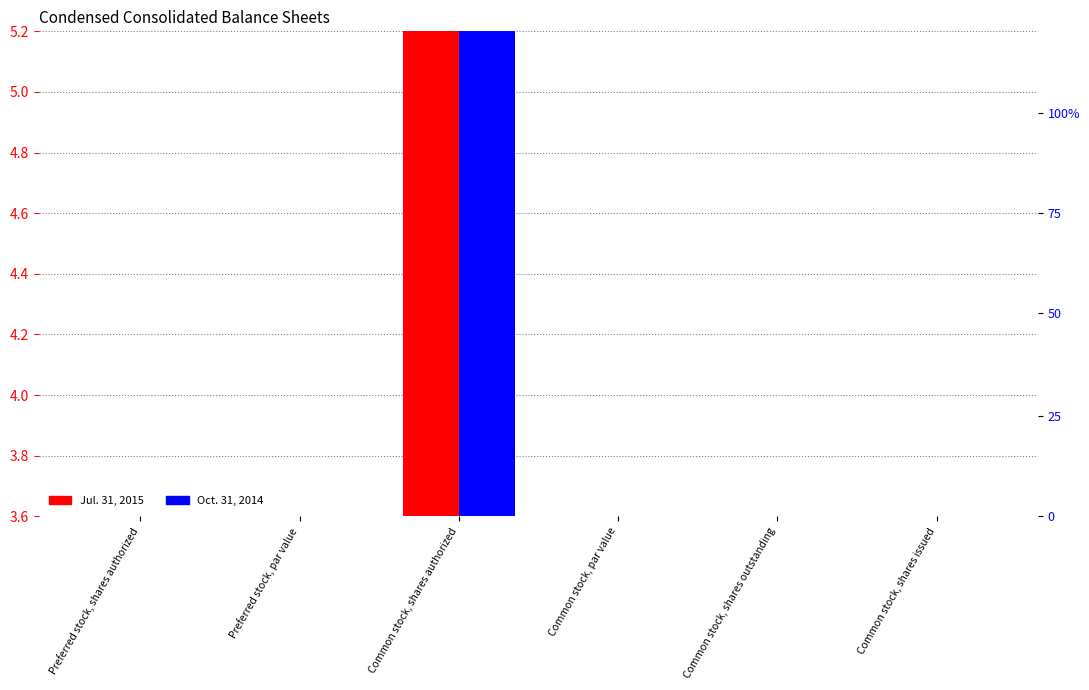

Reading left to right, transcribe all the data shown in this chart.

Jul. 31, 2015: Preferred stock, shares authorized=0.9	Preferred stock, par value=0.0	Common stock, shares authorized=5.2	Common stock, par value=0.0	Common stock, shares outstanding=2.8	Common stock, shares issued=2.8
Oct. 31, 2014: Preferred stock, shares authorized=0.9	Preferred stock, par value=0.0	Common stock, shares authorized=5.2	Common stock, par value=0.0	Common stock, shares outstanding=1.8	Common stock, shares issued=1.8